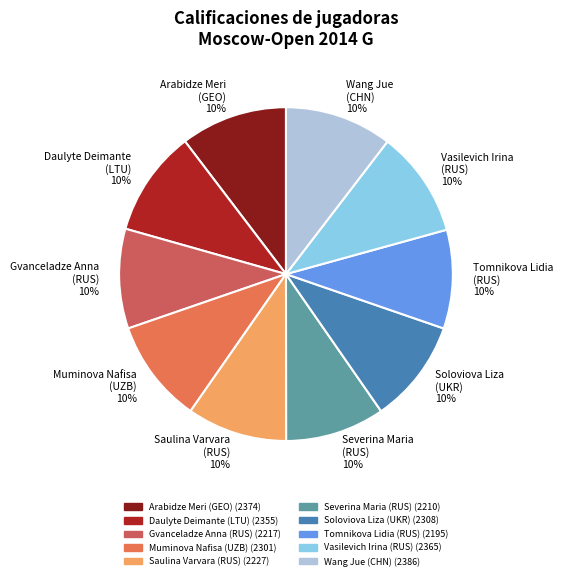

What is the ratio of the value at Daulyte Deimante (LTU) 10% to the value at Arabidze Meri (GEO) 10%?

1.0